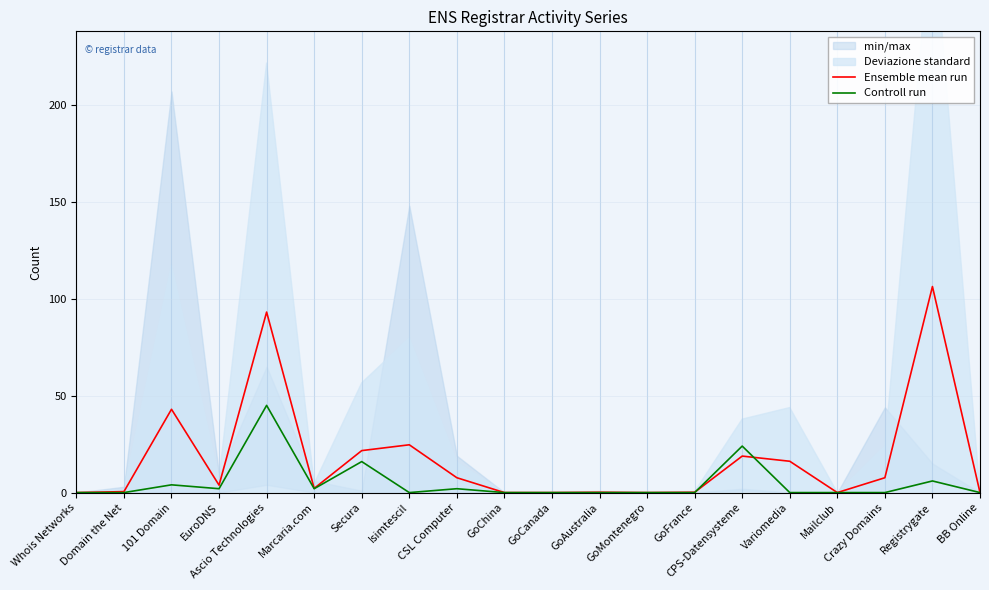

What is the label of the 18th point from the right?

101 Domain